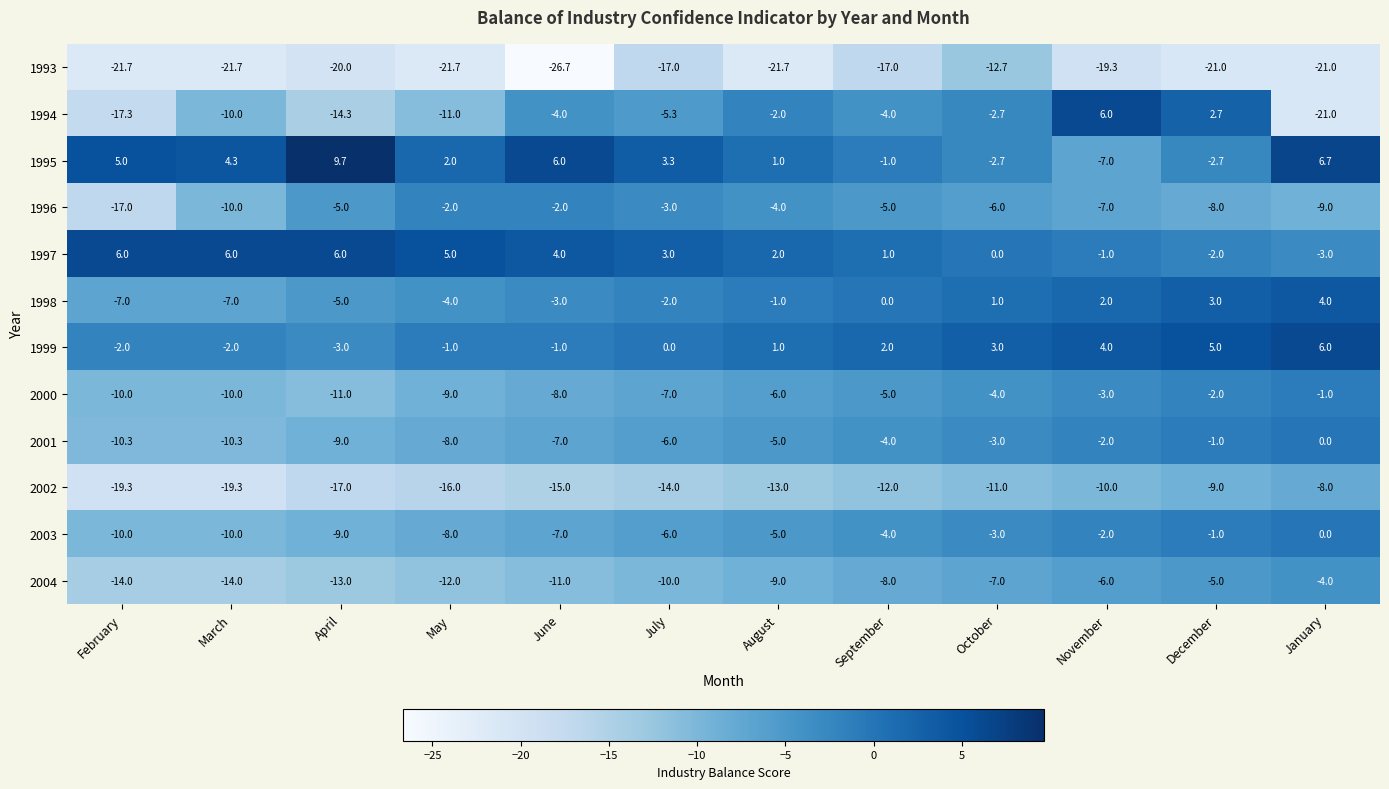

At which category is the sum across all series the highest?

December